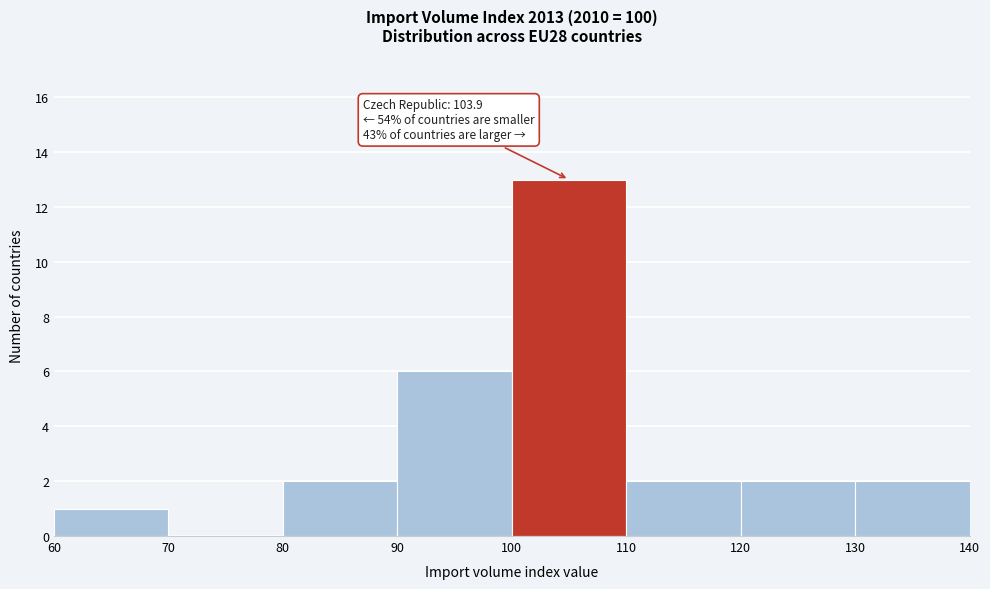

Over which range of the x-axis is the bar tallest?

100 to 110